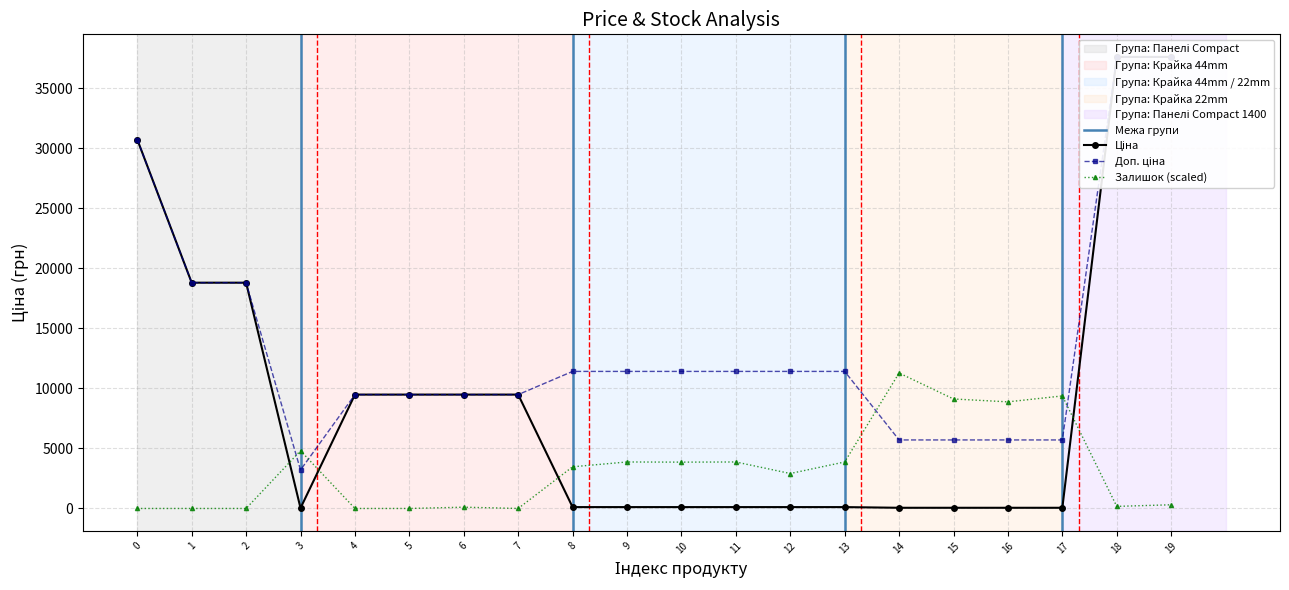

Which has a higher value, 5 or 7?

5